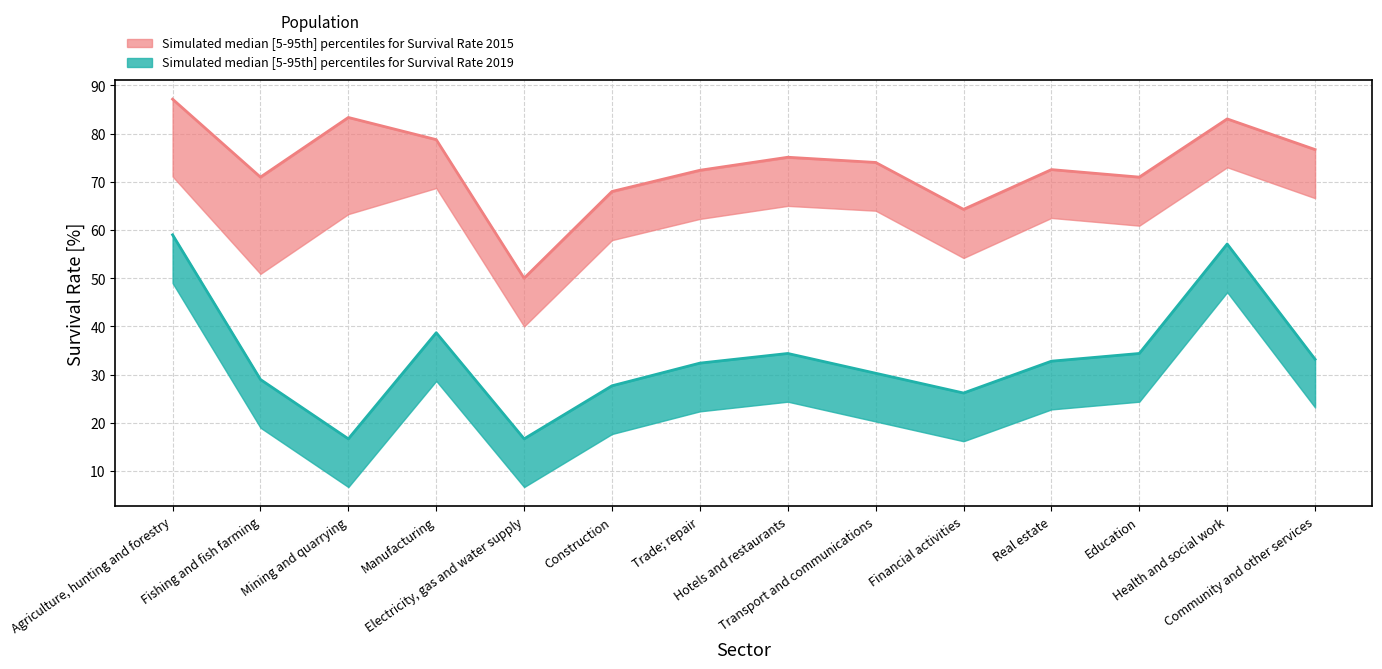

What is the average value of the Survival rate 2019 (median) series?

33.5